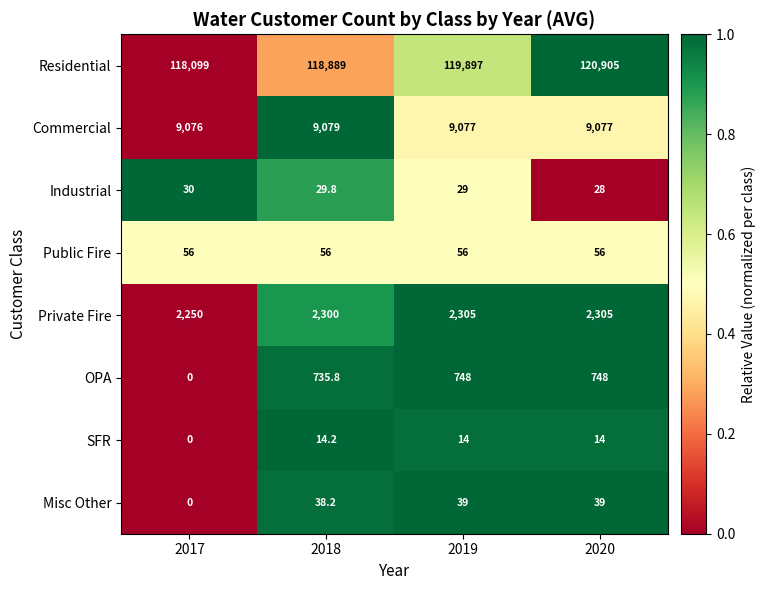

What is the total value across all series at 2017?

129511.0